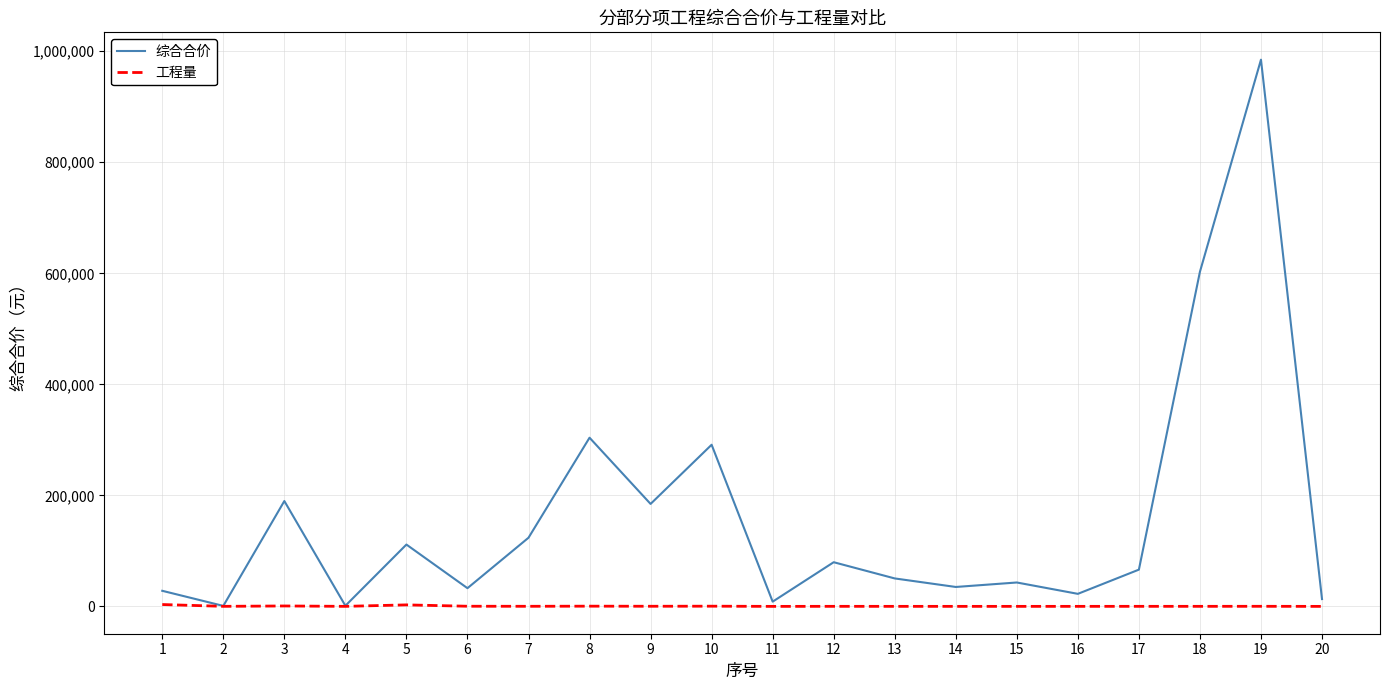

True or false: 综合合价 has more than 2 interior local peaks.

True